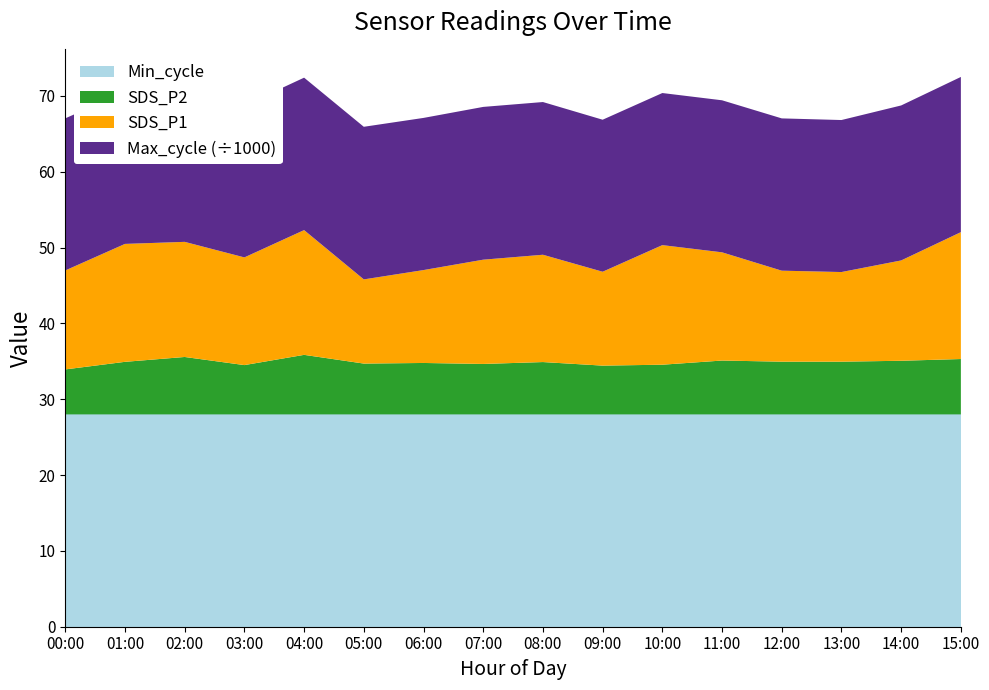

Reading right to left, what are all the values shown in this chart?

SDS_P1: 15:00=16.7	14:00=13.2	13:00=11.8	12:00=12.0	11:00=14.3	10:00=15.8	09:00=12.4	08:00=14.2	07:00=13.8	06:00=12.2	05:00=11.1	04:00=16.4	03:00=14.2	02:00=15.2	01:00=15.6	00:00=13.1
SDS_P2: 15:00=7.3	14:00=7.1	13:00=7.0	12:00=7.0	11:00=7.1	10:00=6.5	09:00=6.4	08:00=6.9	07:00=6.7	06:00=6.8	05:00=6.7	04:00=7.8	03:00=6.5	02:00=7.6	01:00=6.9	00:00=5.9
Min_cycle: 15:00=28.0	14:00=28.0	13:00=28.0	12:00=28.0	11:00=28.0	10:00=28.0	09:00=28.0	08:00=28.0	07:00=28.0	06:00=28.0	05:00=28.0	04:00=28.0	03:00=28.0	02:00=28.0	01:00=28.0	00:00=28.0
Max_cycle: 15:00=20467.0	14:00=20437.0	13:00=20044.0	12:00=20080.0	11:00=20048.0	10:00=20055.0	09:00=20045.0	08:00=20137.0	07:00=20145.0	06:00=20063.0	05:00=20123.0	04:00=20101.0	03:00=20044.0	02:00=20376.0	01:00=20044.0	00:00=20056.0